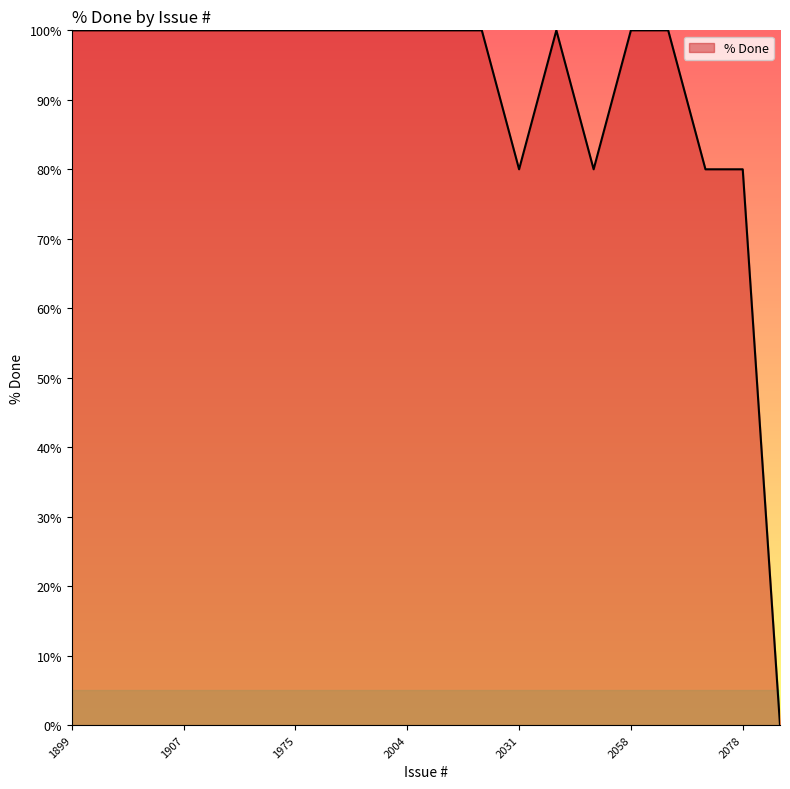

What is the greatest value displayed?

100